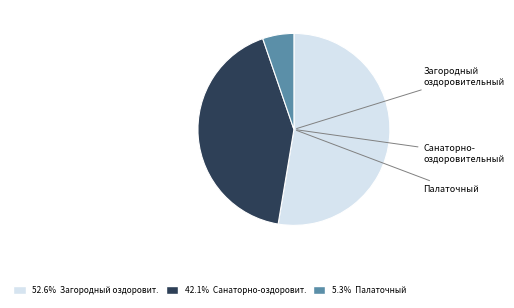

Does any single category account for the majority?

Yes